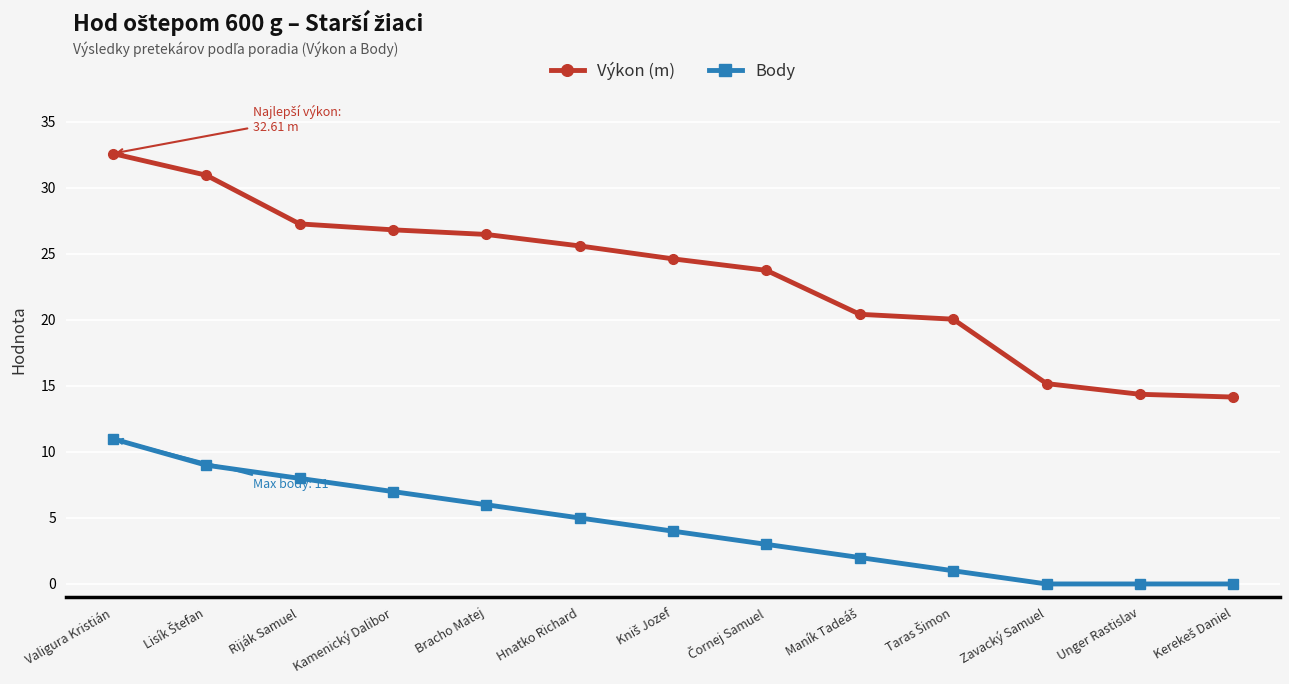

True or false: Body has a value of 0.0 at Unger Rastislav.

True